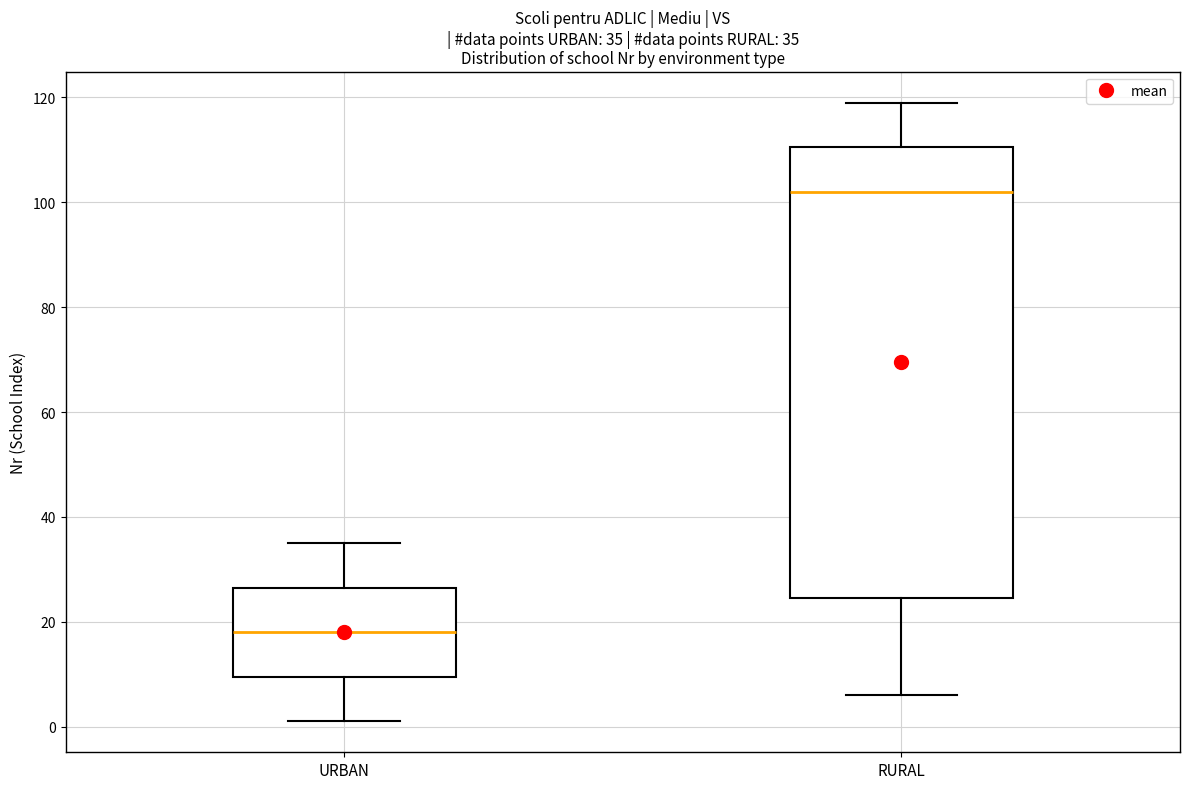

Which box's median line is the highest?

RURAL